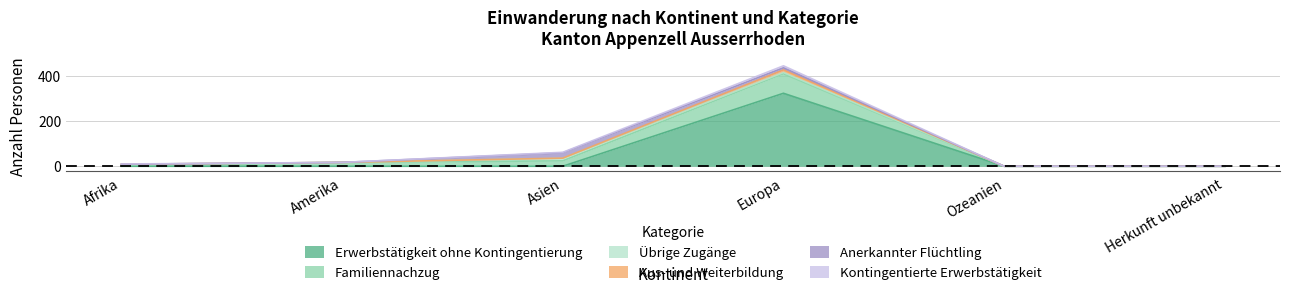

Count the number of categories in the chart.

6